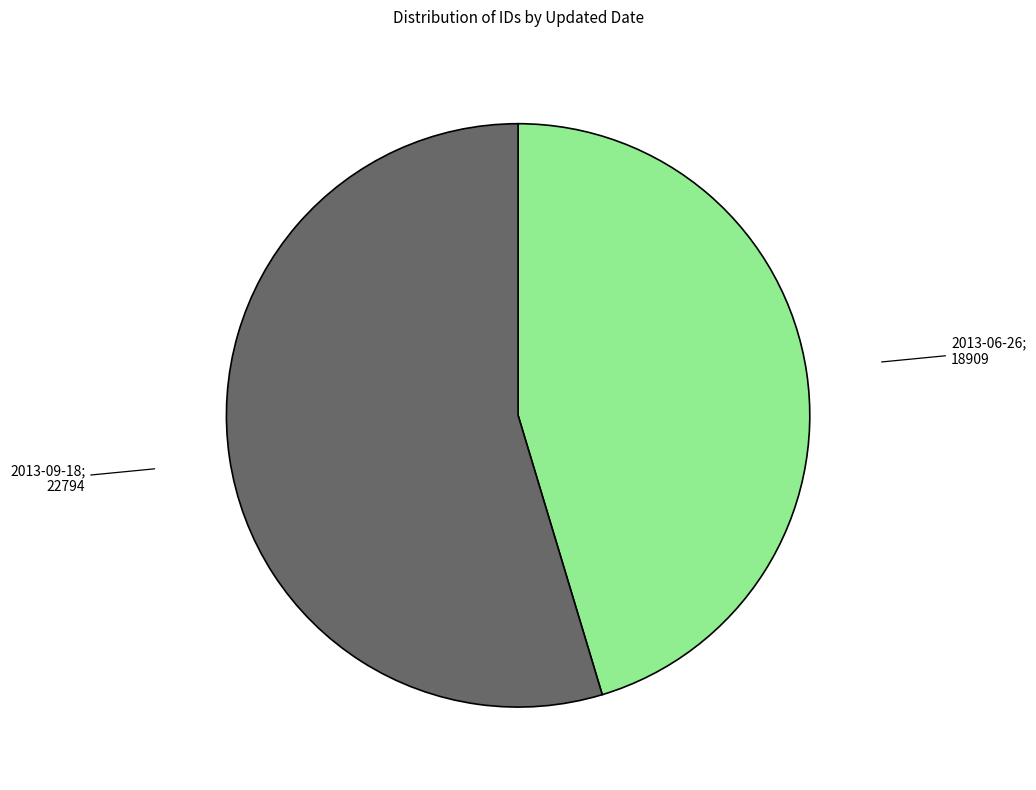

Is there a majority slice in this chart?

Yes